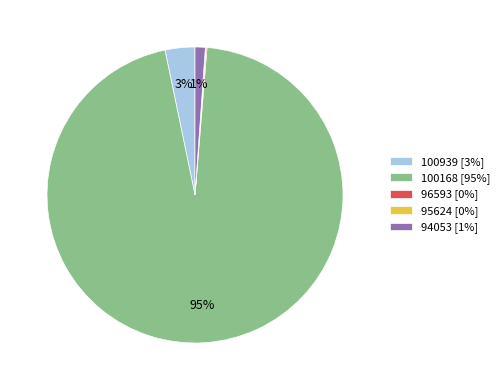

To the nearest percent, what is the average slice percentage?

20%